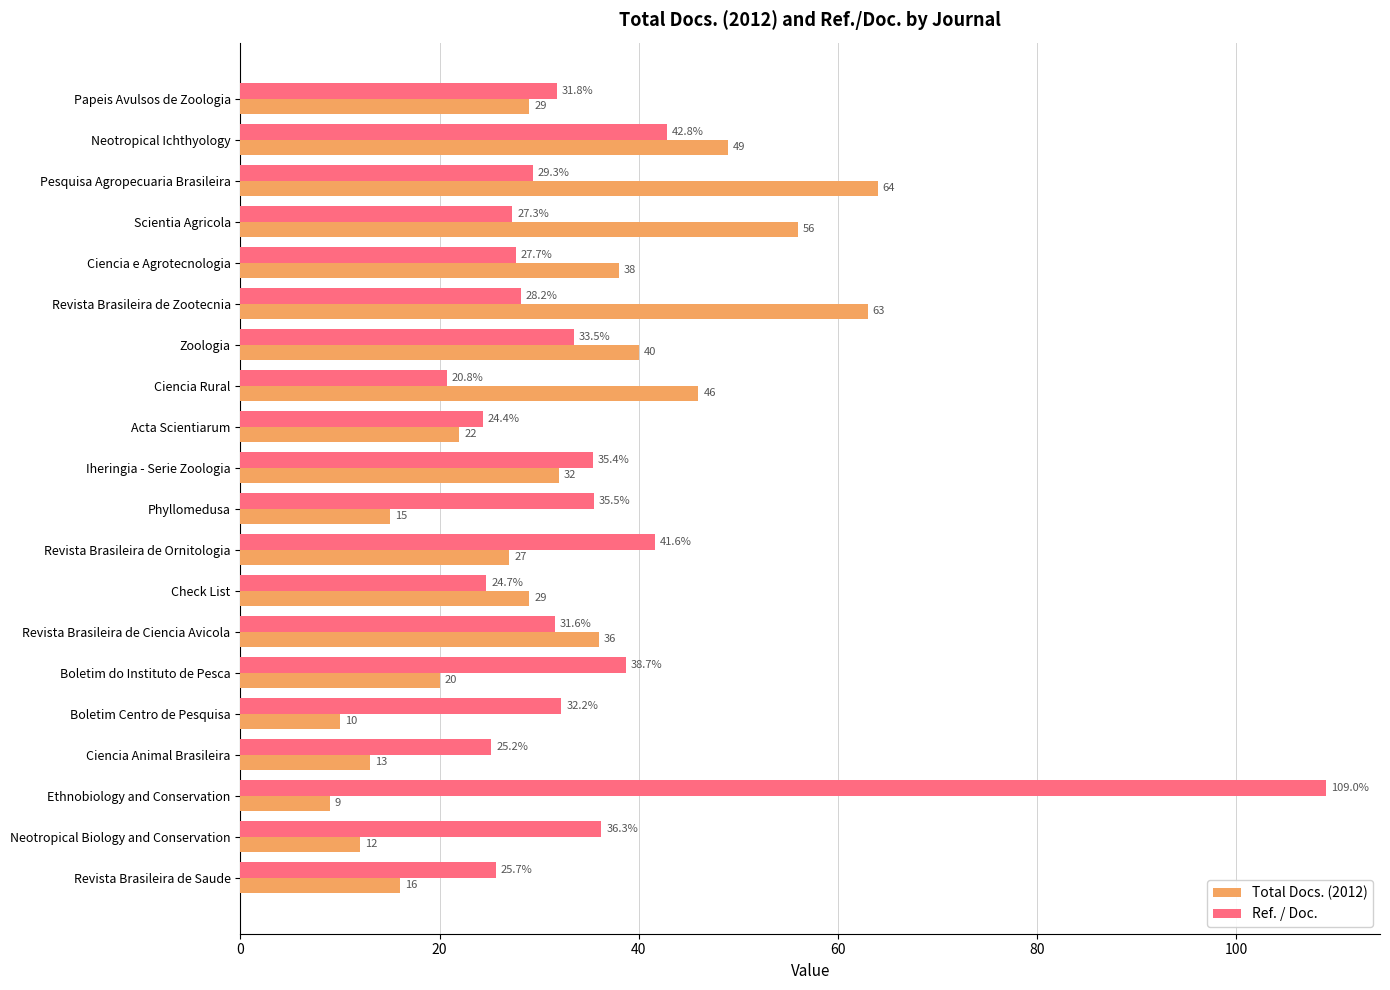

At which category is the sum across all series the highest?

Ethnobiology and Conservation